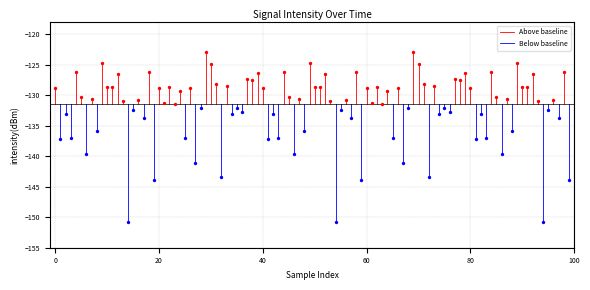

What are all the series names shown in the legend?

Above baseline, Below baseline